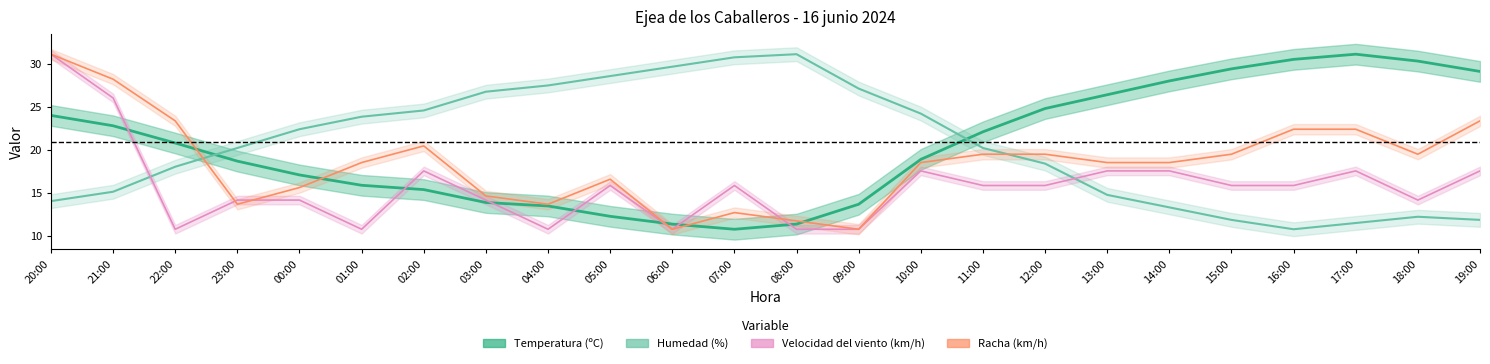

Reading right to left, list all the values displayed in this chart.

Temperatura (ºC): 19:00=29.1	18:00=30.3	17:00=31.1	16:00=30.5	15:00=29.4	14:00=28.0	13:00=26.4	12:00=24.8	11:00=22.1	10:00=18.9	09:00=13.7	08:00=11.4	07:00=10.8	06:00=11.4	05:00=12.3	04:00=13.5	03:00=13.9	02:00=15.4	01:00=15.9	00:00=17.1	23:00=18.7	22:00=20.8	21:00=22.8	20:00=24.0
Humedad (%): 19:00=11.9	18:00=12.2	17:00=11.5	16:00=10.8	15:00=11.9	14:00=13.3	13:00=14.8	12:00=18.4	11:00=20.2	10:00=24.2	09:00=27.1	08:00=31.1	07:00=30.7	06:00=29.7	05:00=28.6	04:00=27.5	03:00=26.8	02:00=24.6	01:00=23.9	00:00=22.4	23:00=20.2	22:00=18.1	21:00=15.2	20:00=14.1
Velocidad del viento (km/h): 19:00=17.6	18:00=14.2	17:00=17.6	16:00=15.9	15:00=15.9	14:00=17.6	13:00=17.6	12:00=15.9	11:00=15.9	10:00=17.6	09:00=10.8	08:00=10.8	07:00=15.9	06:00=10.8	05:00=15.9	04:00=10.8	03:00=14.2	02:00=17.6	01:00=10.8	00:00=14.2	23:00=14.2	22:00=10.8	21:00=26.0	20:00=31.1
Racha (km/h): 19:00=23.4	18:00=19.5	17:00=22.4	16:00=22.4	15:00=19.5	14:00=18.5	13:00=18.5	12:00=19.5	11:00=19.5	10:00=18.5	09:00=10.8	08:00=11.8	07:00=12.7	06:00=10.8	05:00=16.6	04:00=13.7	03:00=14.7	02:00=20.5	01:00=18.5	00:00=15.6	23:00=13.7	22:00=23.4	21:00=28.2	20:00=31.1